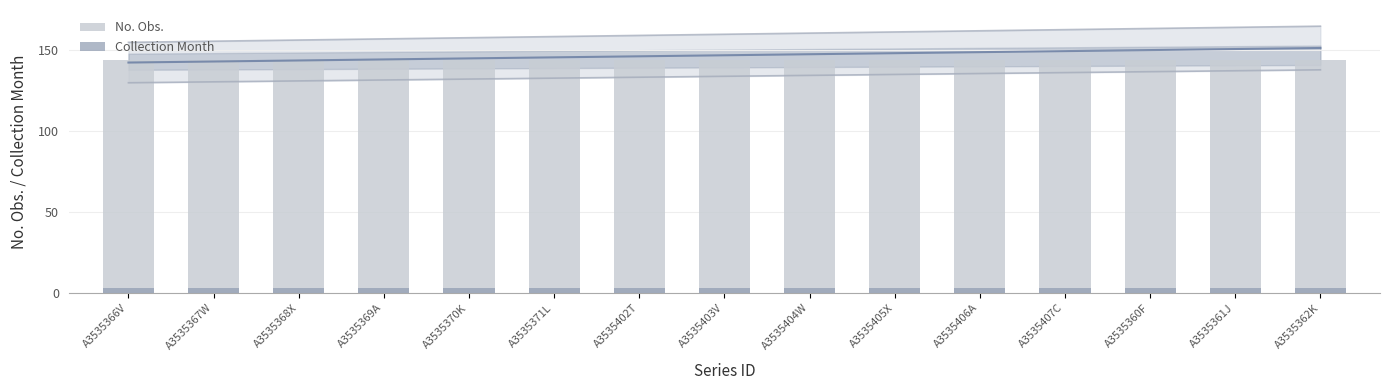

Does the chart contain stacked bars?

No